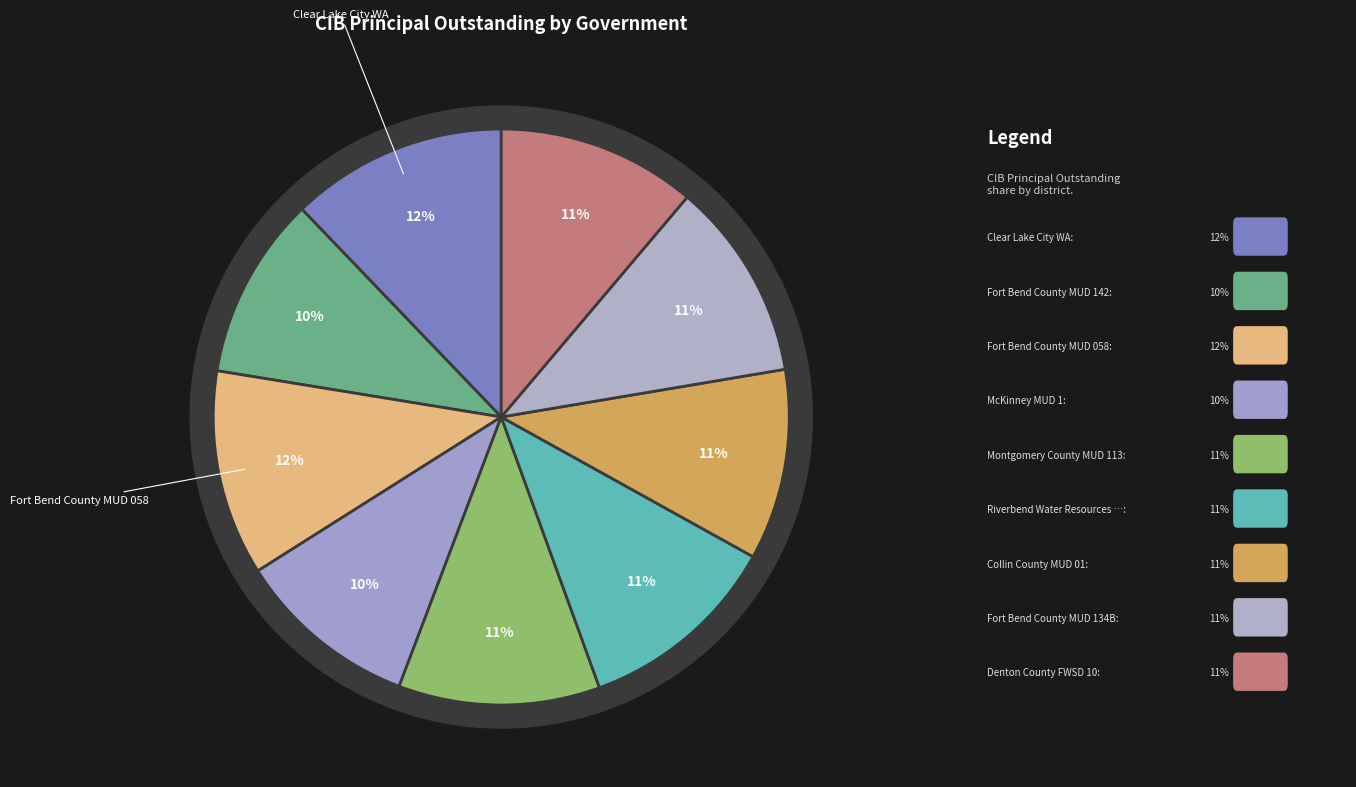

What percentage is the Denton County FWSD 10 slice, to the nearest percent?

11%